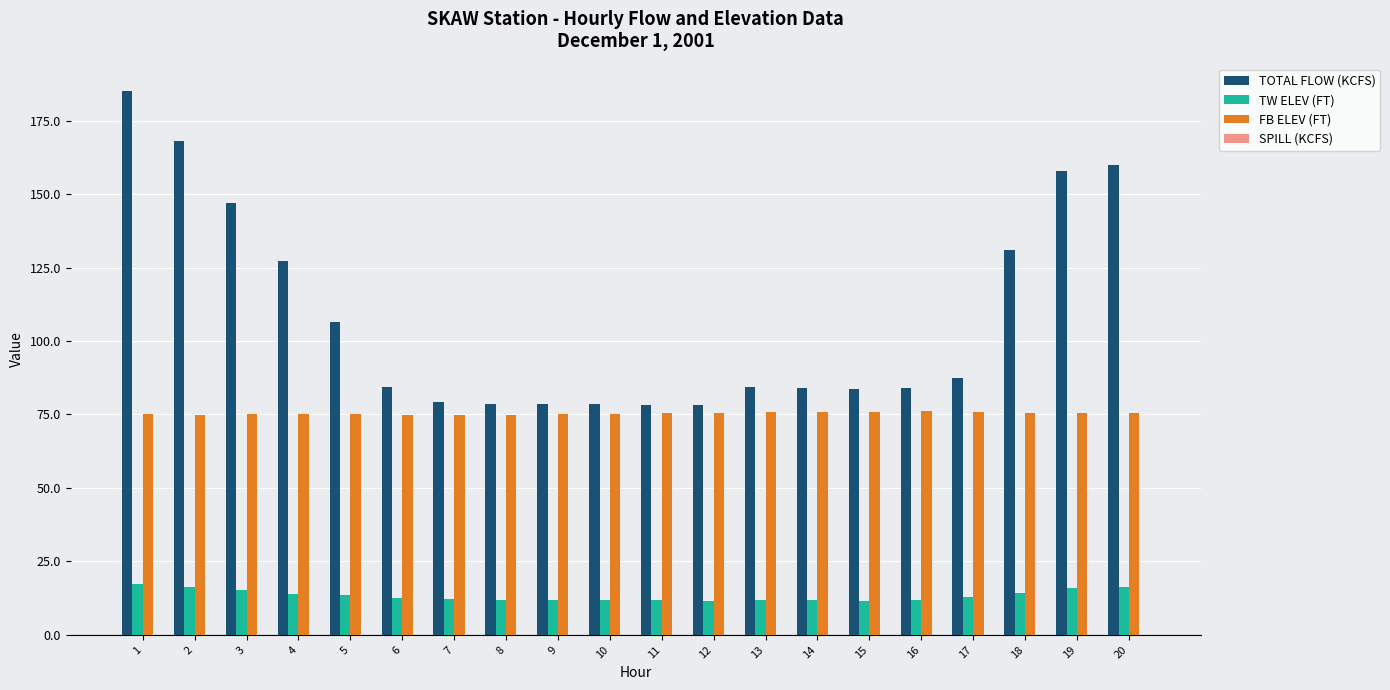

What is the lowest value of the TOTAL FLOW (KCFS) series?

78.2